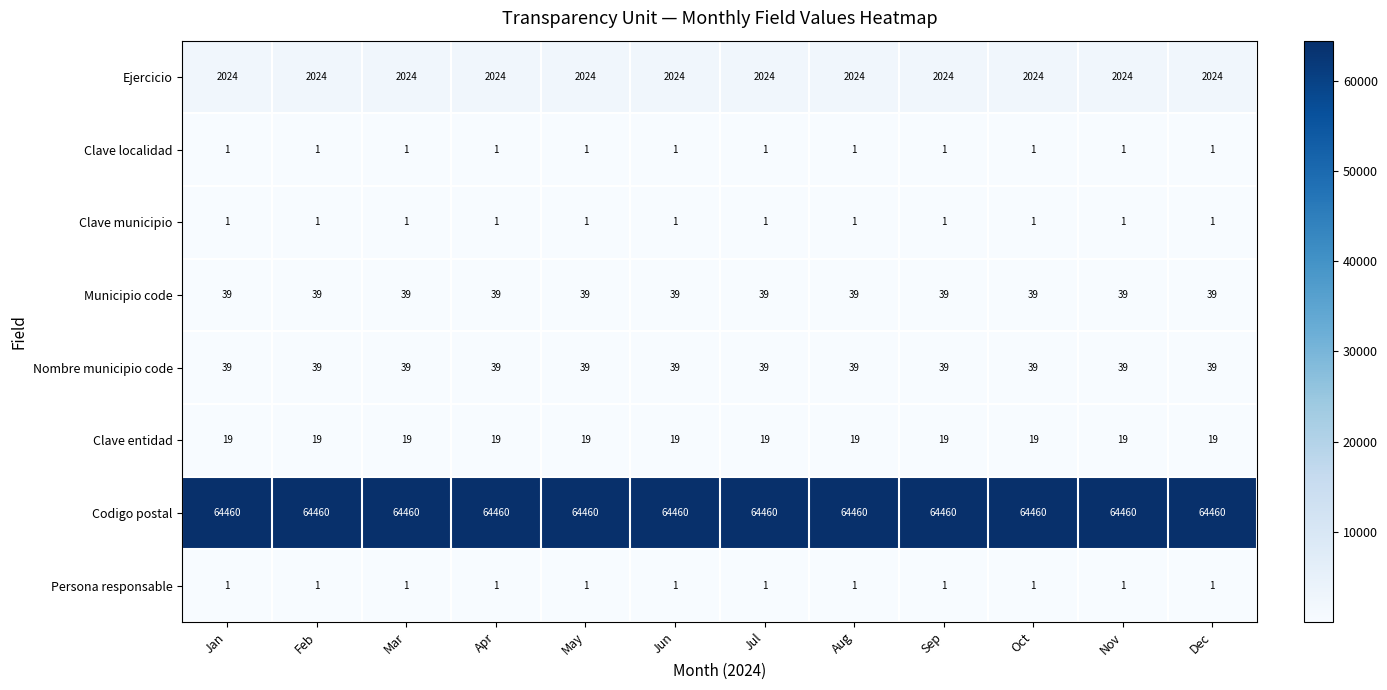

Which series has the largest total across all categories?

Codigo postal